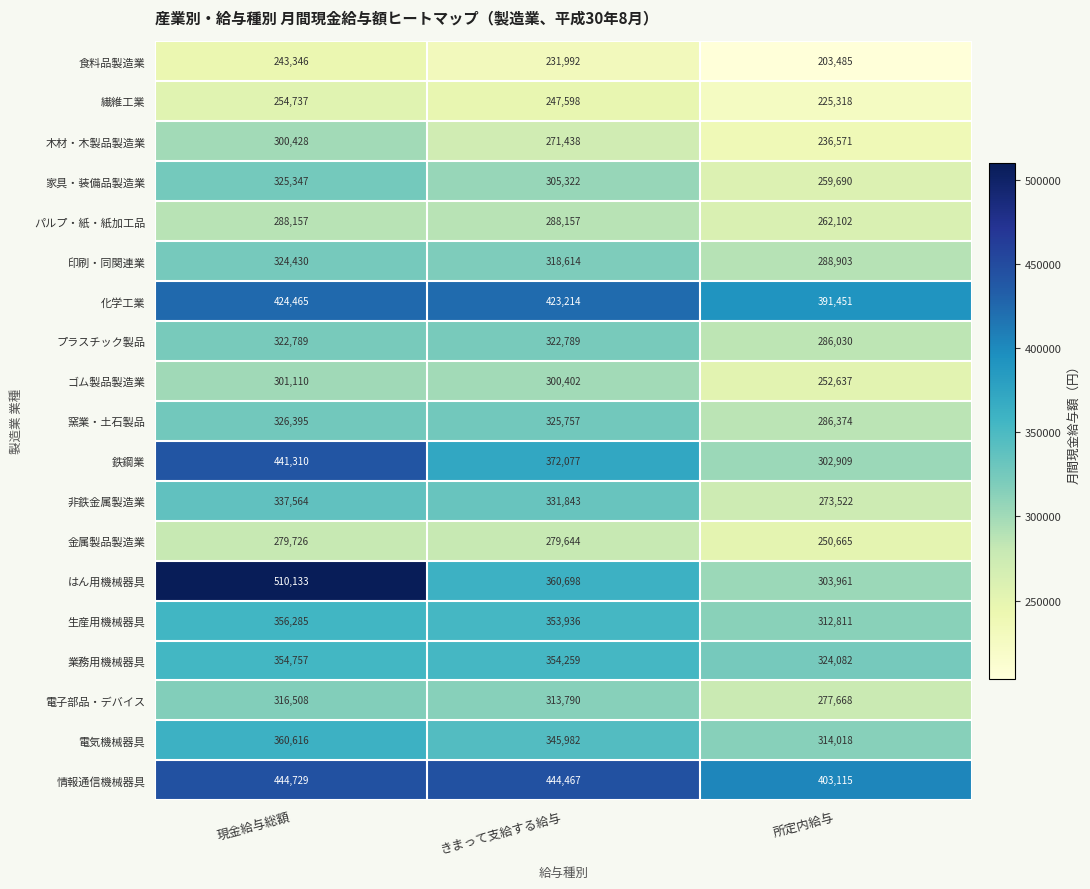

Read the 電気機械器具 value at 所定内給与, to the nearest 50.

314000